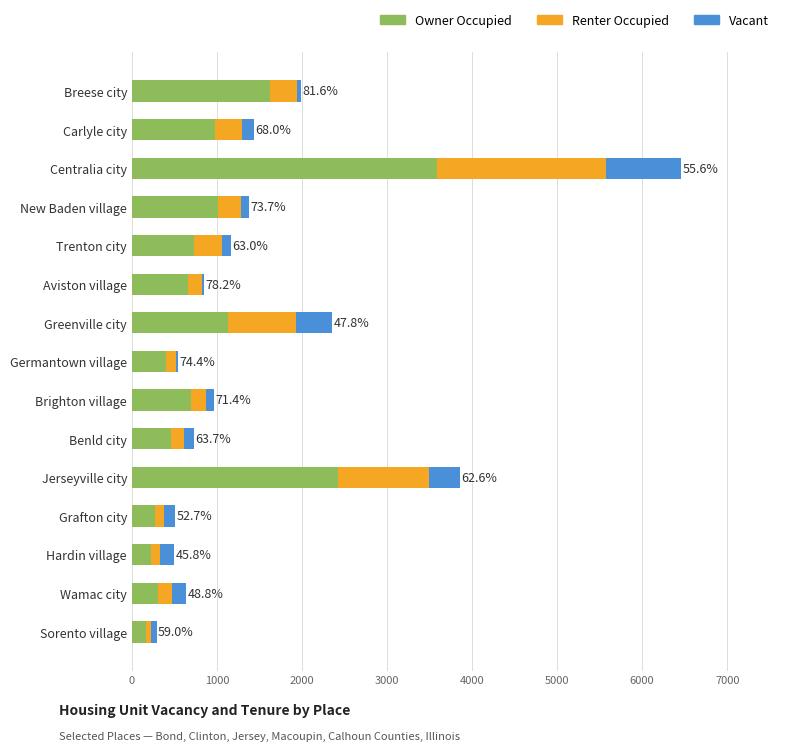

At which category is the sum across all series the highest?

Centralia city